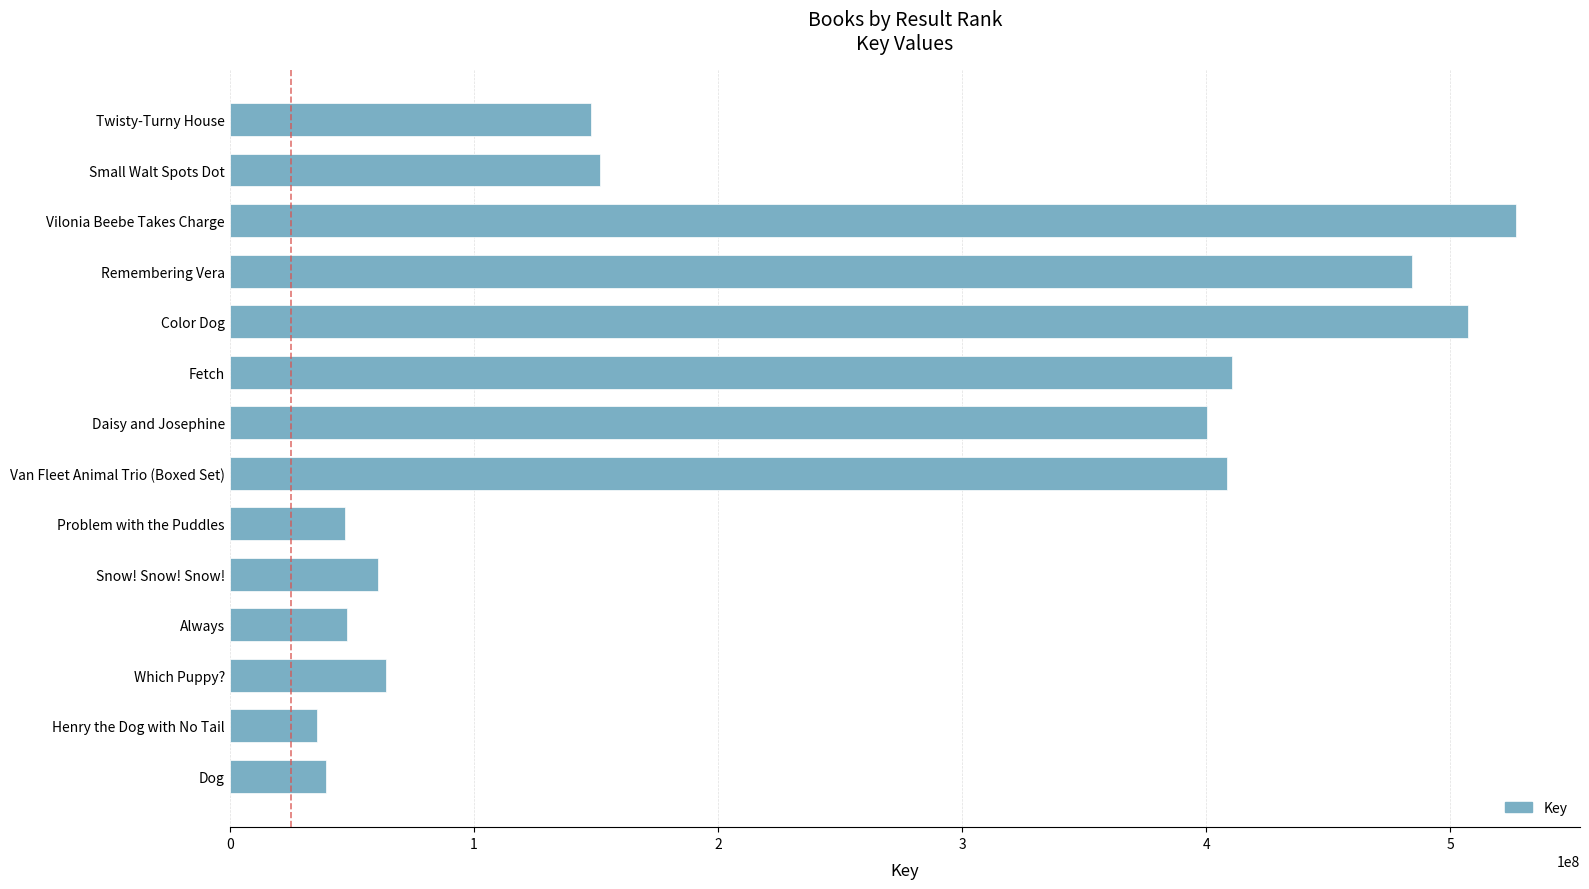

Which has a higher value, Snow! Snow! Snow! or Henry the Dog with No Tail?

Snow! Snow! Snow!